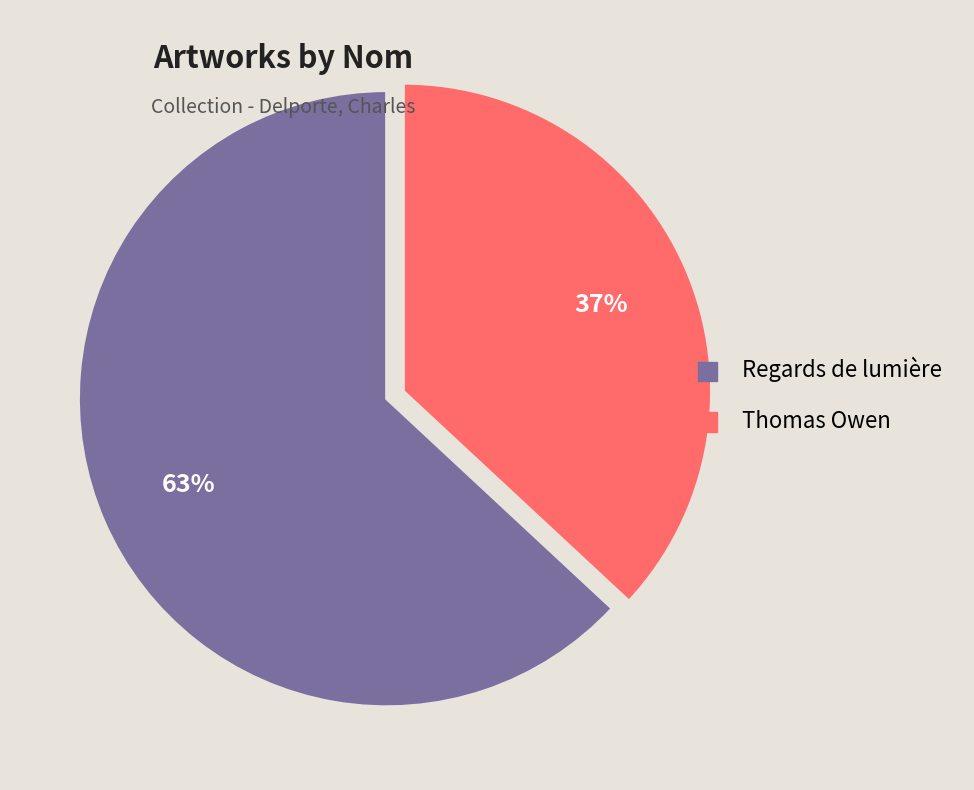

Count the number of slices in the pie.

2